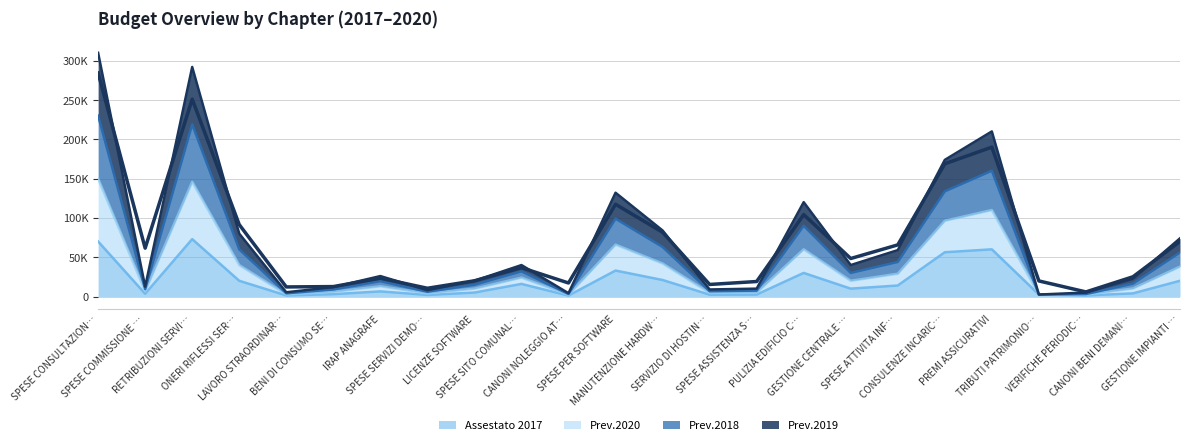

At which category does Prev.2018 reach its first local valley?

SPESE COMMISSIONE …